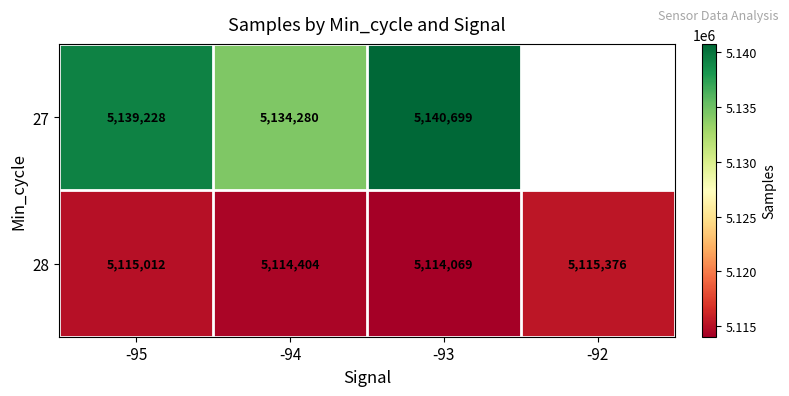

At how many categories does at least one series exceed 5139405?

1